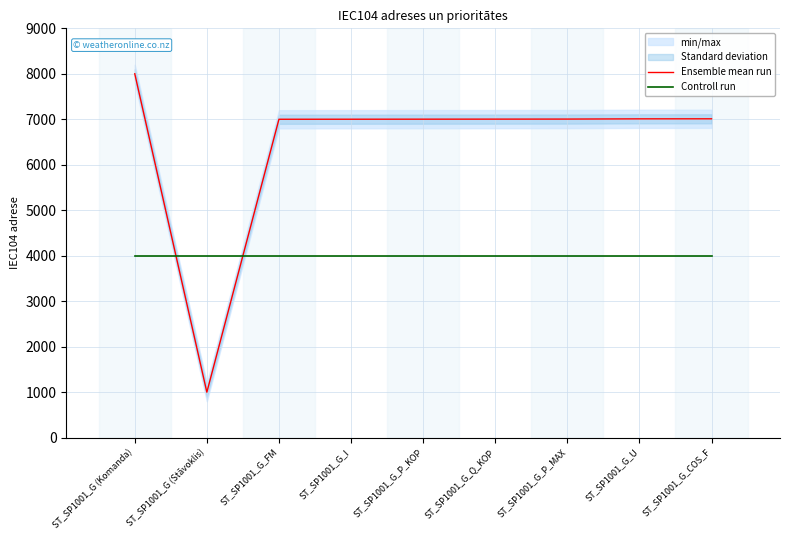

What is the sum of the Ensemble mean run values at ST_SP1001_G_COS_F and ST_SP1001_G_Q_KOP?

14015